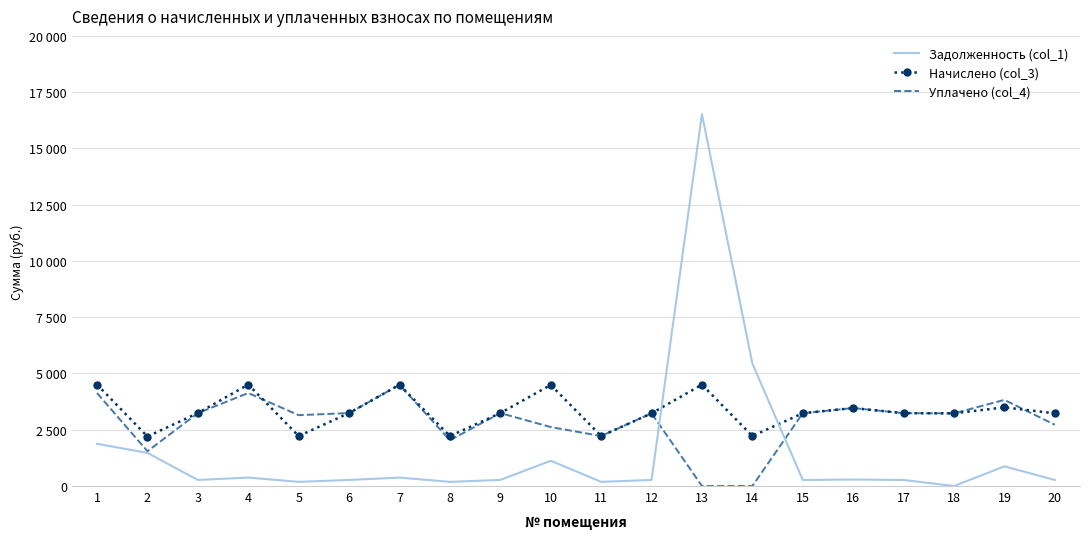

The value of Уплачено (col_4) at 18 is 3229.0. True or false?

True